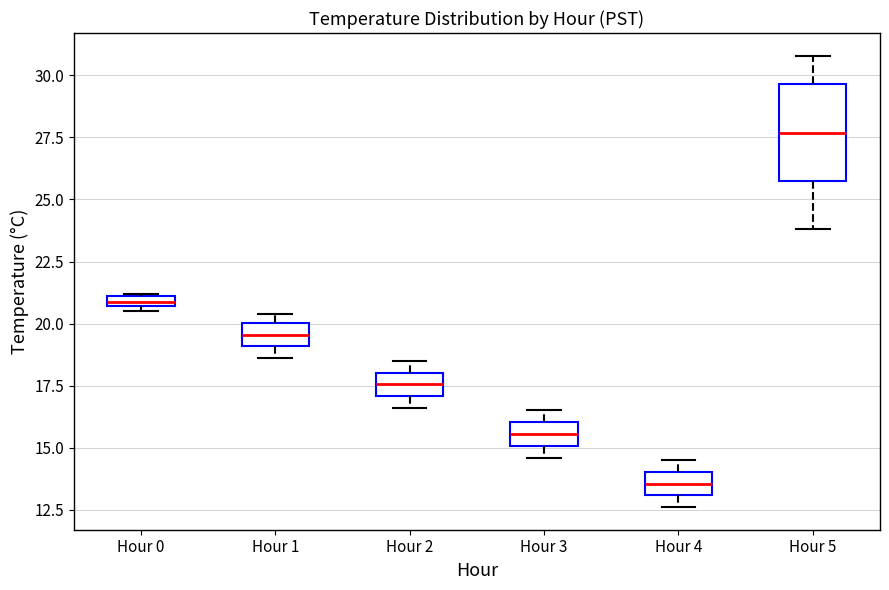

Which box is the tallest, from its lower edge to its upper edge?

Hour 5